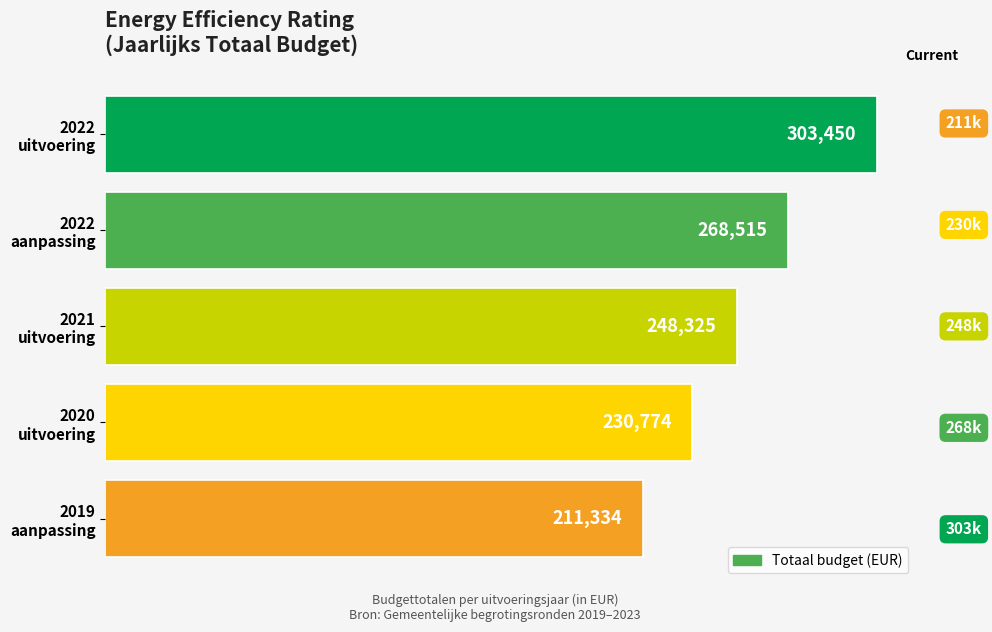

What is the value of the 4th bar from the top?

230774